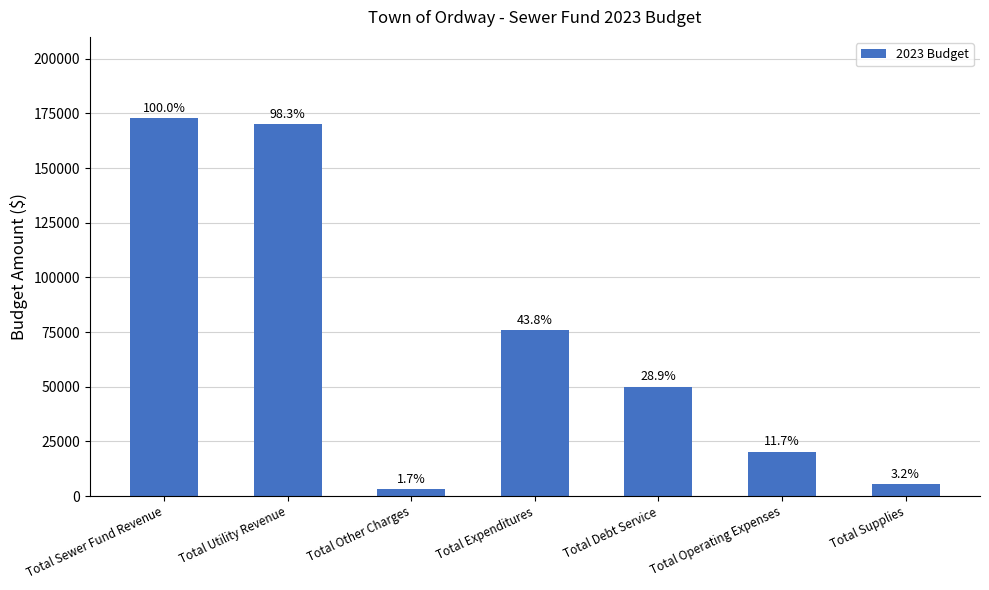

Rank the categories by value from highest to lowest.

Total Sewer Fund Revenue, Total Utility Revenue, Total Expenditures, Total Debt Service, Total Operating Expenses, Total Supplies, Total Other Charges